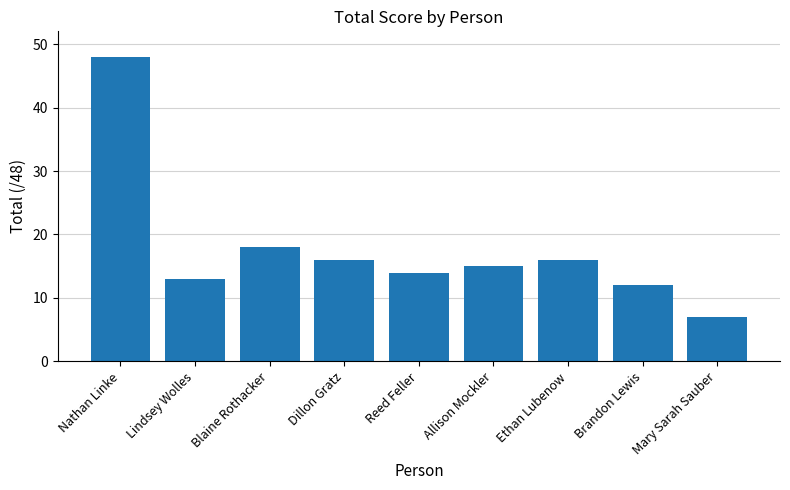

Reading left to right, extract all data points from this chart.

Nathan Linke=48	Lindsey Wolles=13	Blaine Rothacker=18	Dillon Gratz=16	Reed Feller=14	Allison Mockler=15	Ethan Lubenow=16	Brandon Lewis=12	Mary Sarah Sauber=7